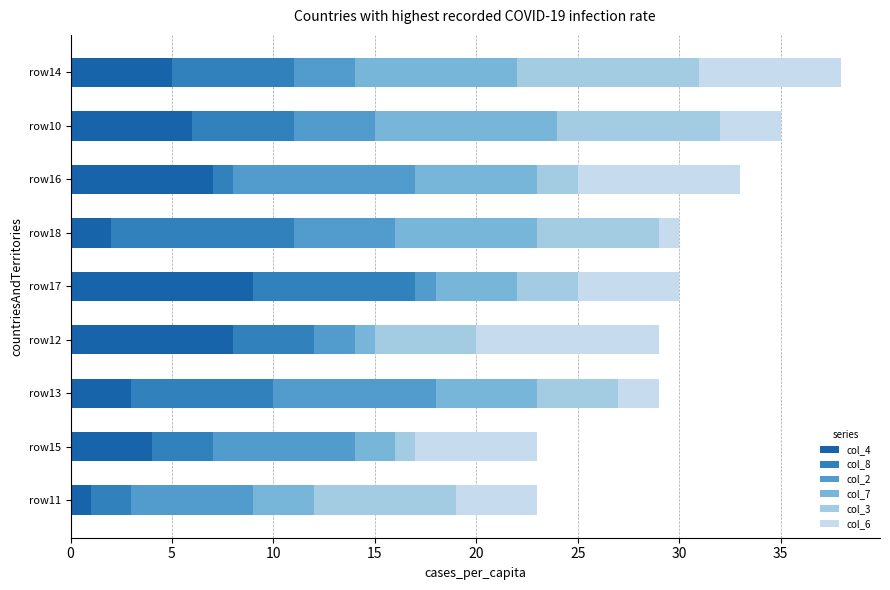

What is the total value across all series at row11?

23